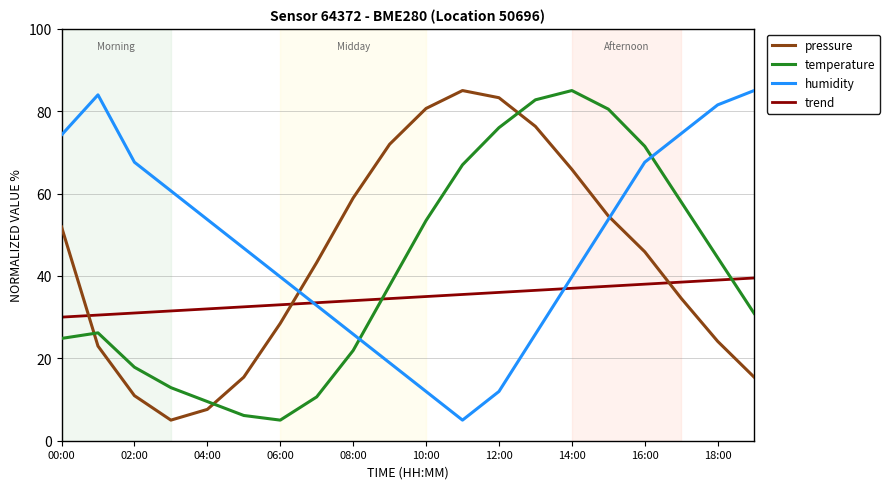

Which series ends up on top after the final intersection of humidity and trend?

humidity